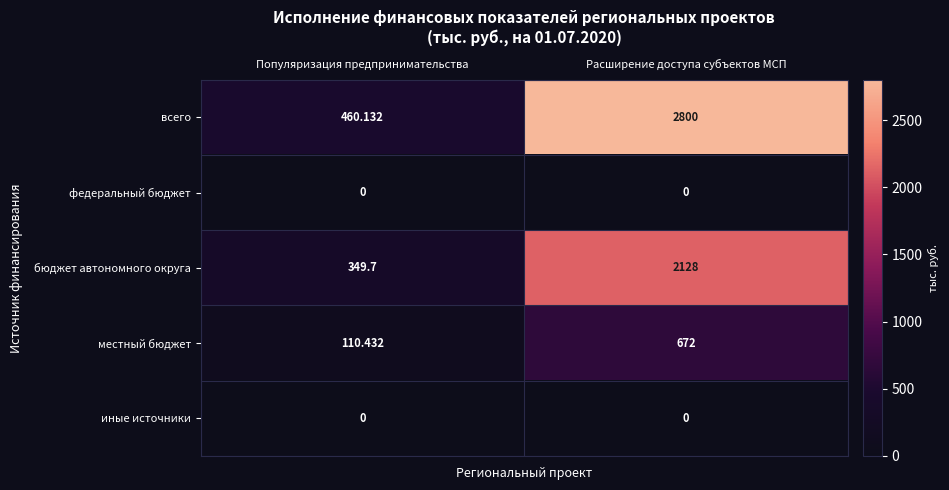

Which series has the widest spread of values?

всего